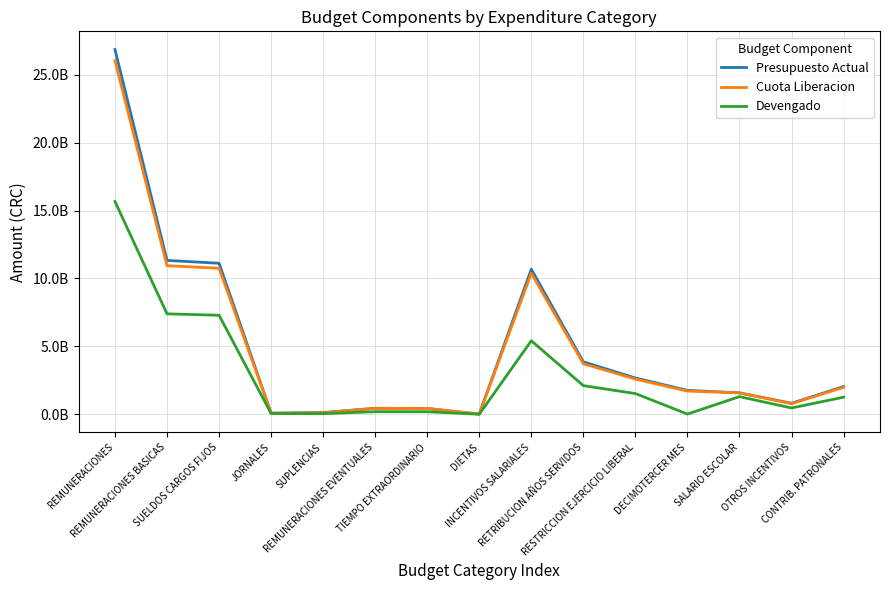

True or false: Presupuesto Actual and Cuota Liberacion cross at least once.

False